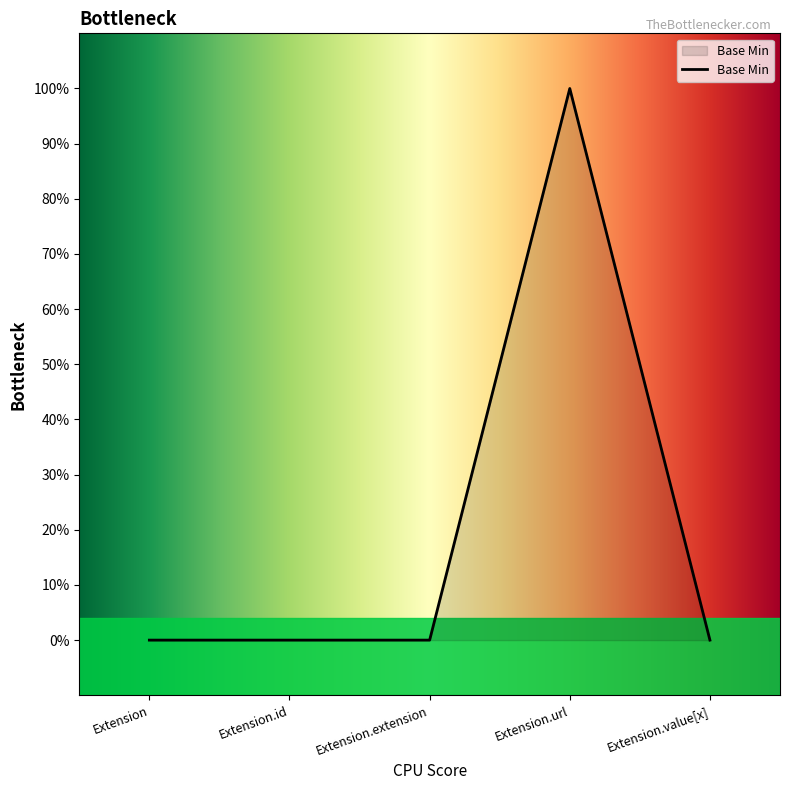

What is the value of the 4th point from the left?

1